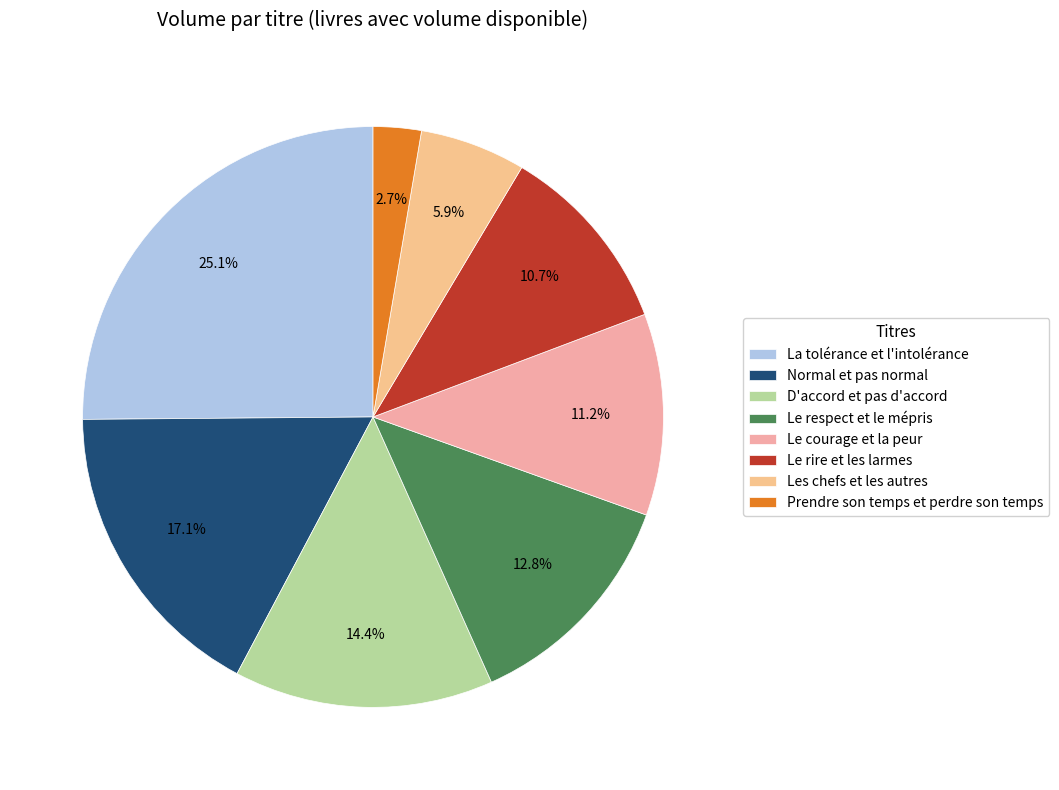

Rank the categories by value from highest to lowest.

La tolérance et l'intolérance, Normal et pas normal, D'accord et pas d'accord, Le respect et le mépris, Le courage et la peur, Le rire et les larmes, Les chefs et les autres, Prendre son temps et perdre son temps